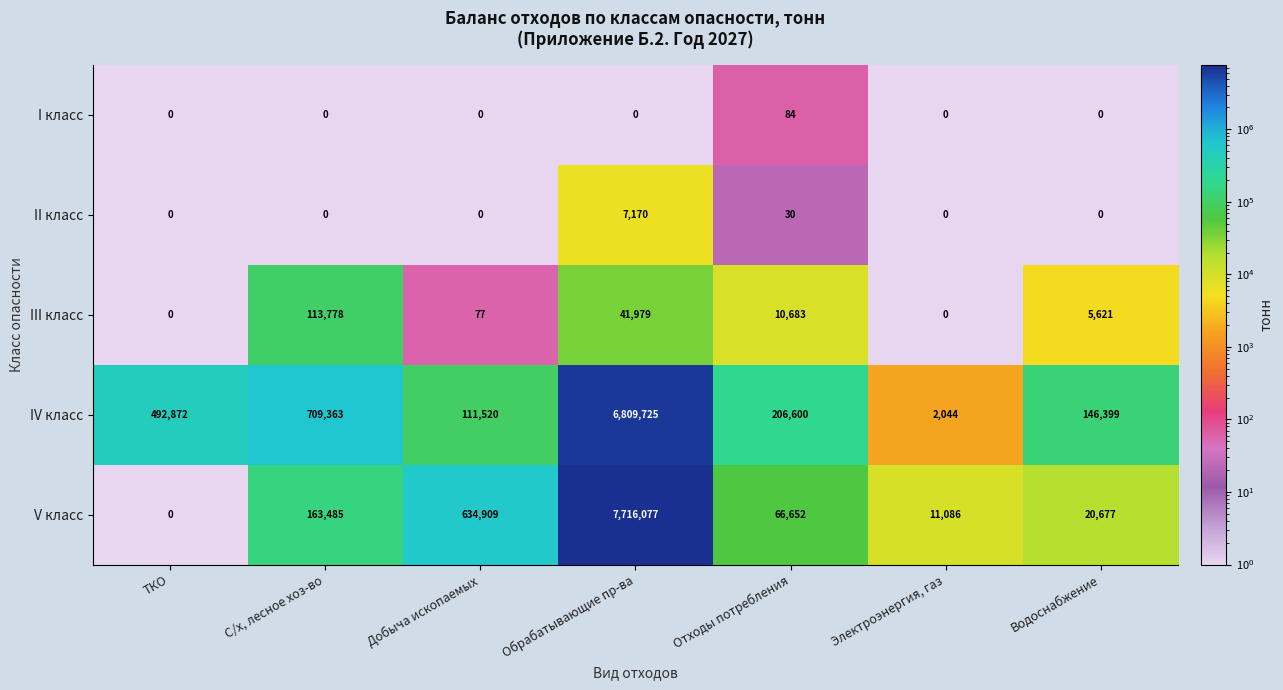

Rank the series by their maximum value, from lowest to highest.

I класс, II класс, III класс, IV класс, V класс